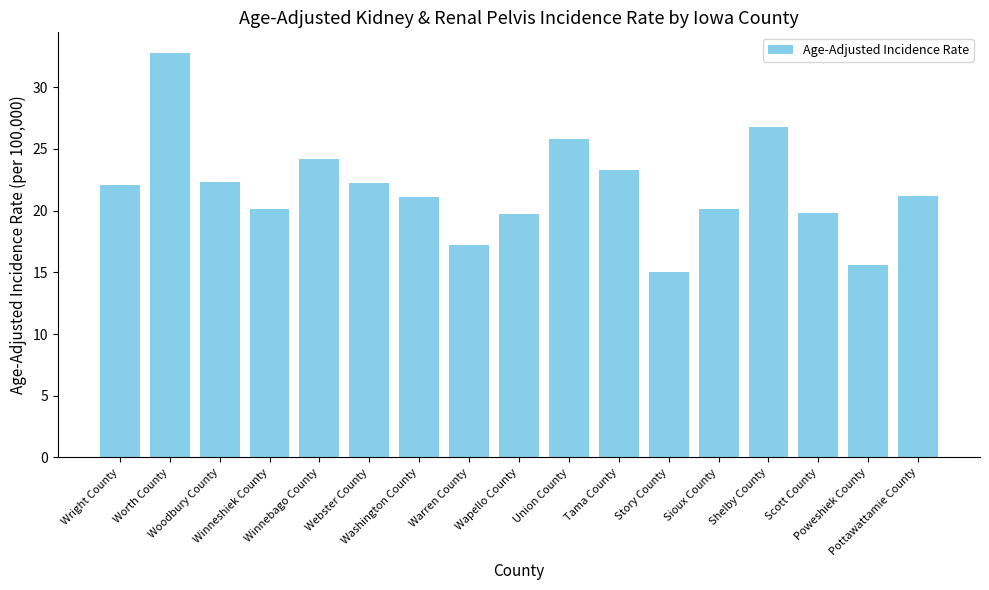

What is the label of the 12th bar from the right?

Webster County